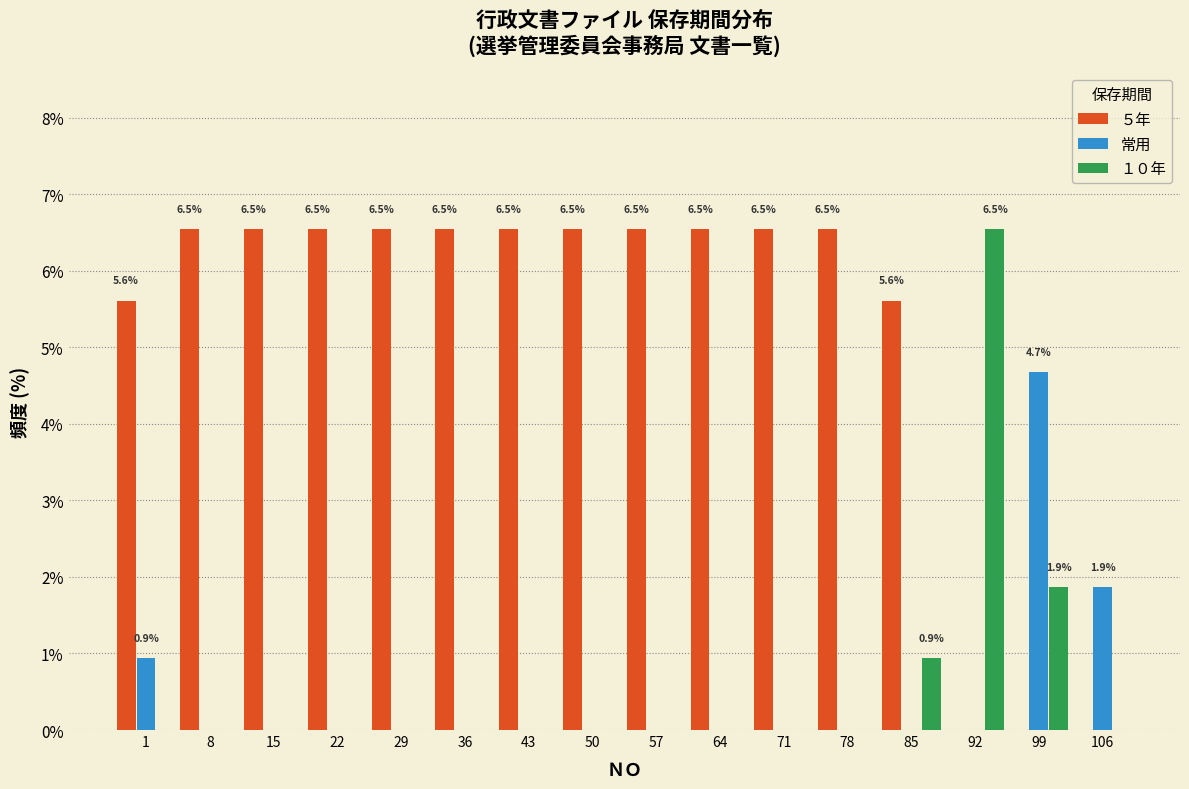

The value of １０年 at 36 is 0.0. True or false?

True